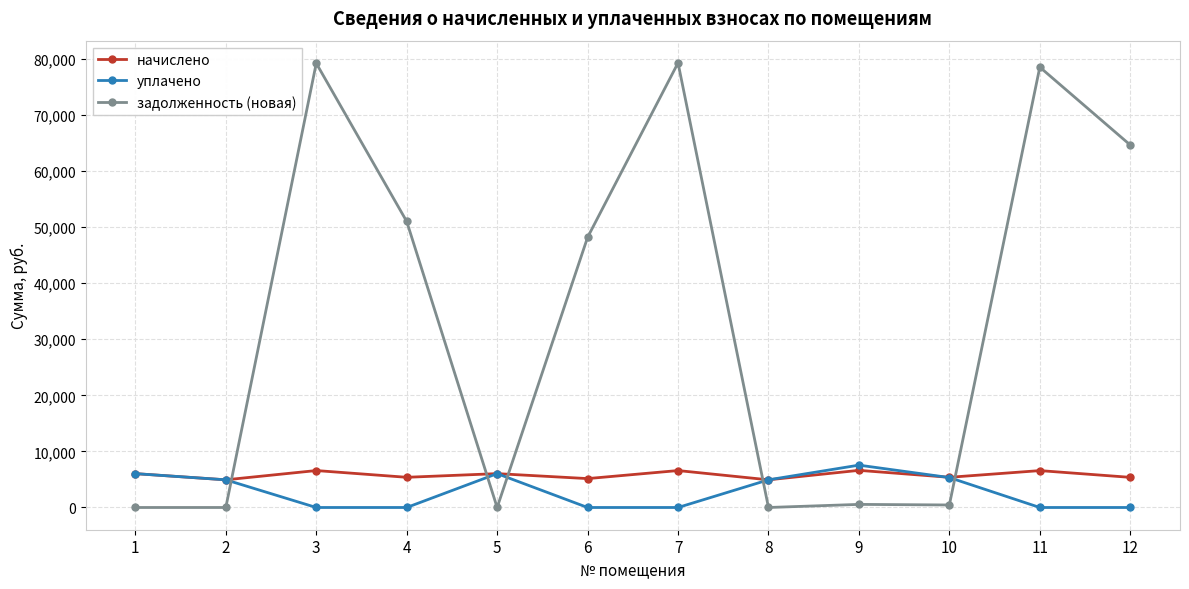

True or false: начислено and задолженность (новая) cross at least once.

True